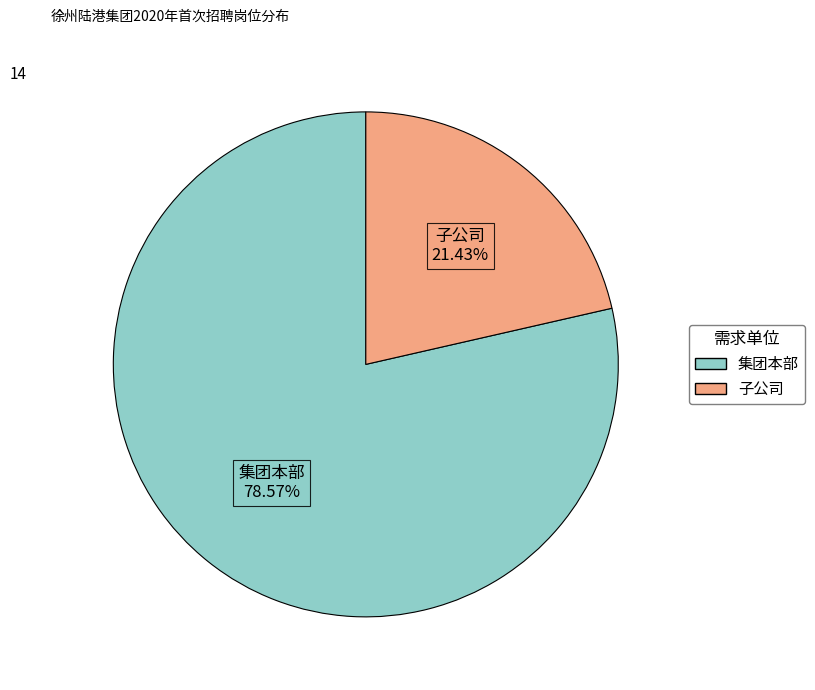

What percentage do 子公司 and 集团本部 together represent?

100.0%